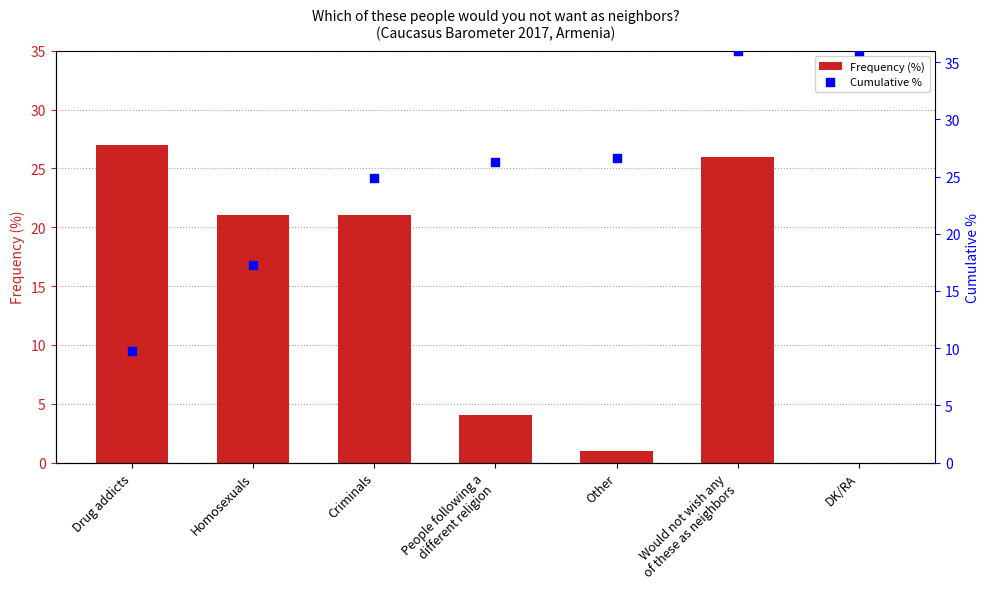

What are all the series names shown in the legend?

Frequency (%), Cumulative %